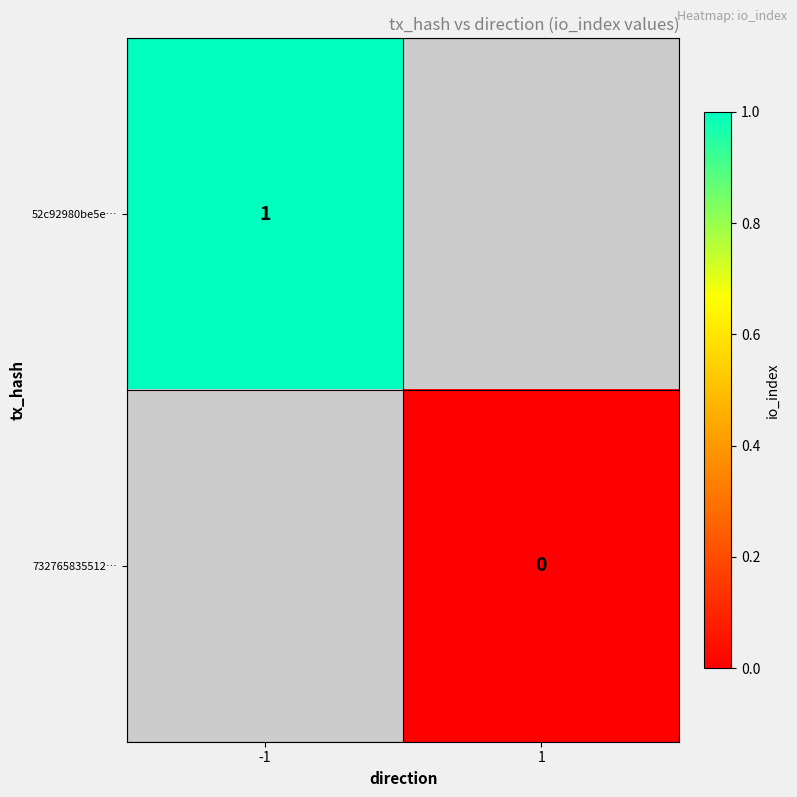

The 52c92980be5e… series shows 1 at -1. True or false?

True